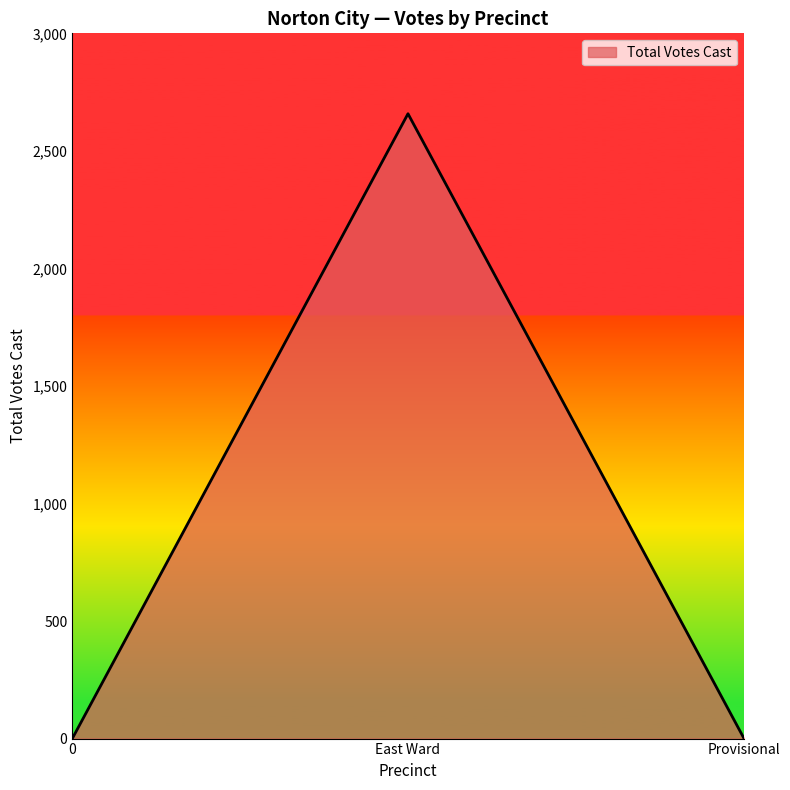

What position from the left is Provisional?

3